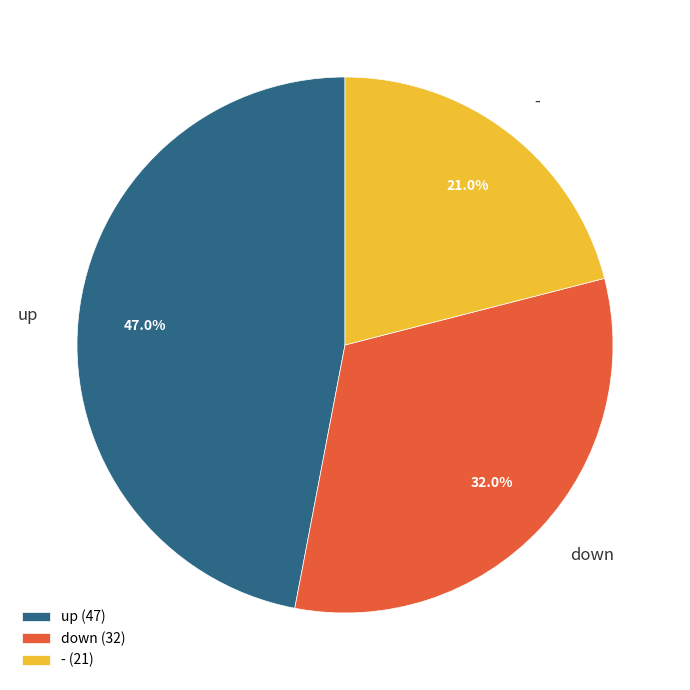

Which has a higher value, up or down?

up